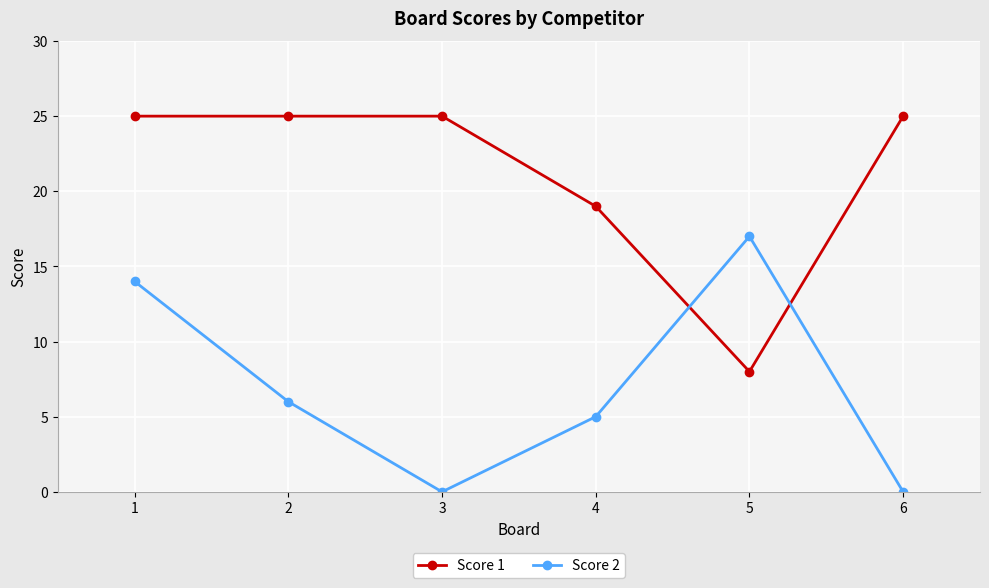

Does the chart have visible grid lines?

Yes